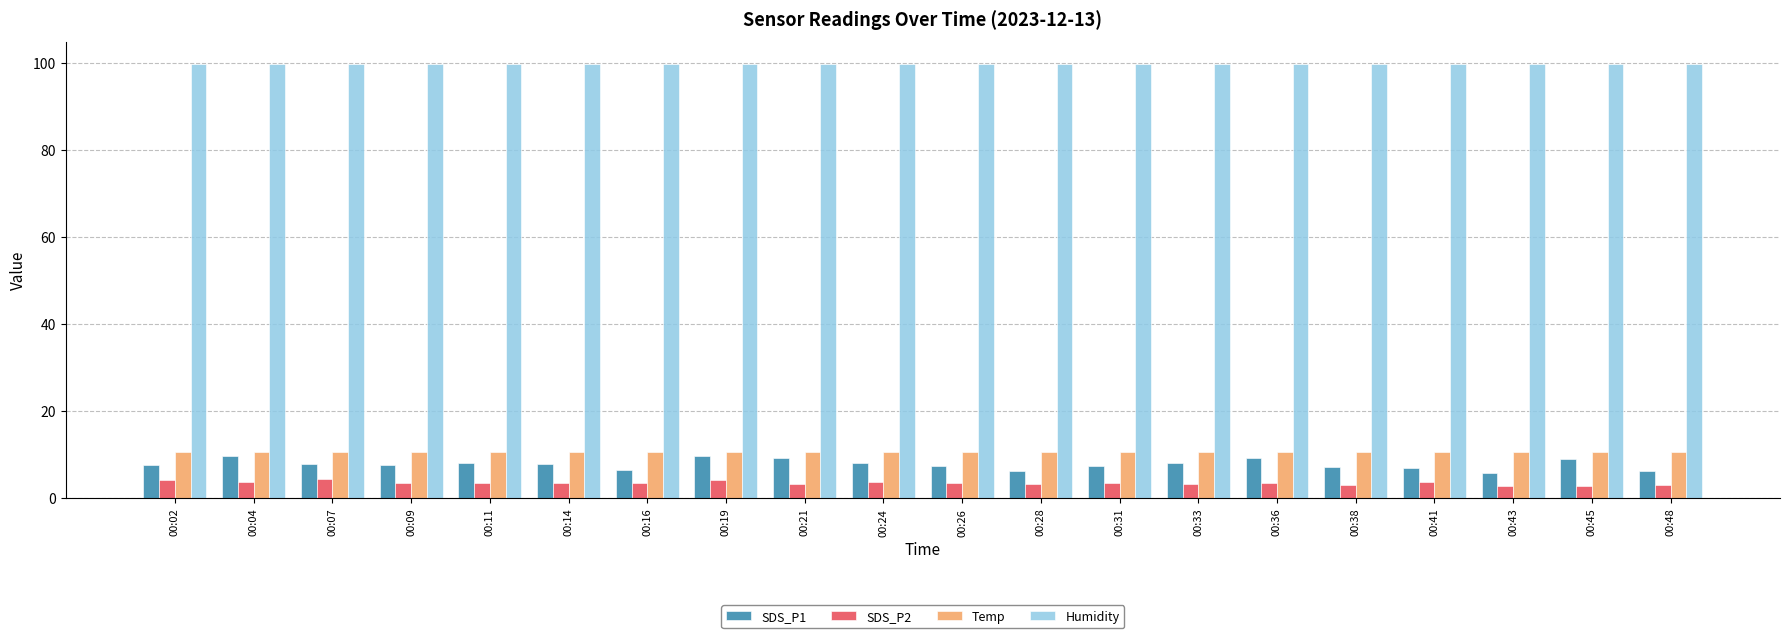

Which series has the largest range (max minus min)?

SDS_P1